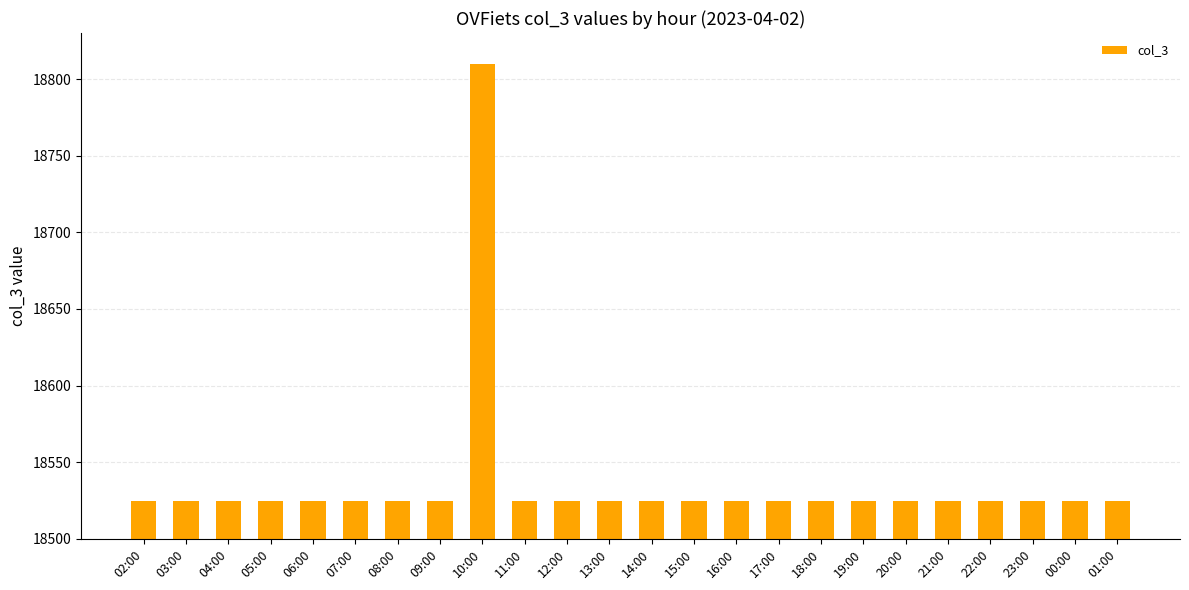

Does the chart contain stacked bars?

No